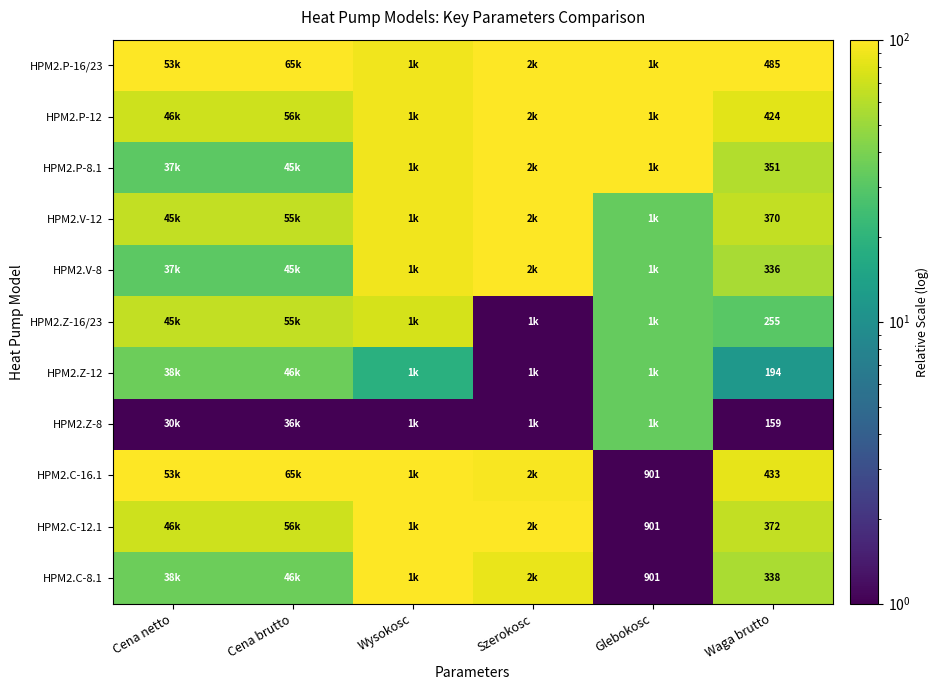

How many values in the HPM2.Z-16/23 series exceed 65?

3